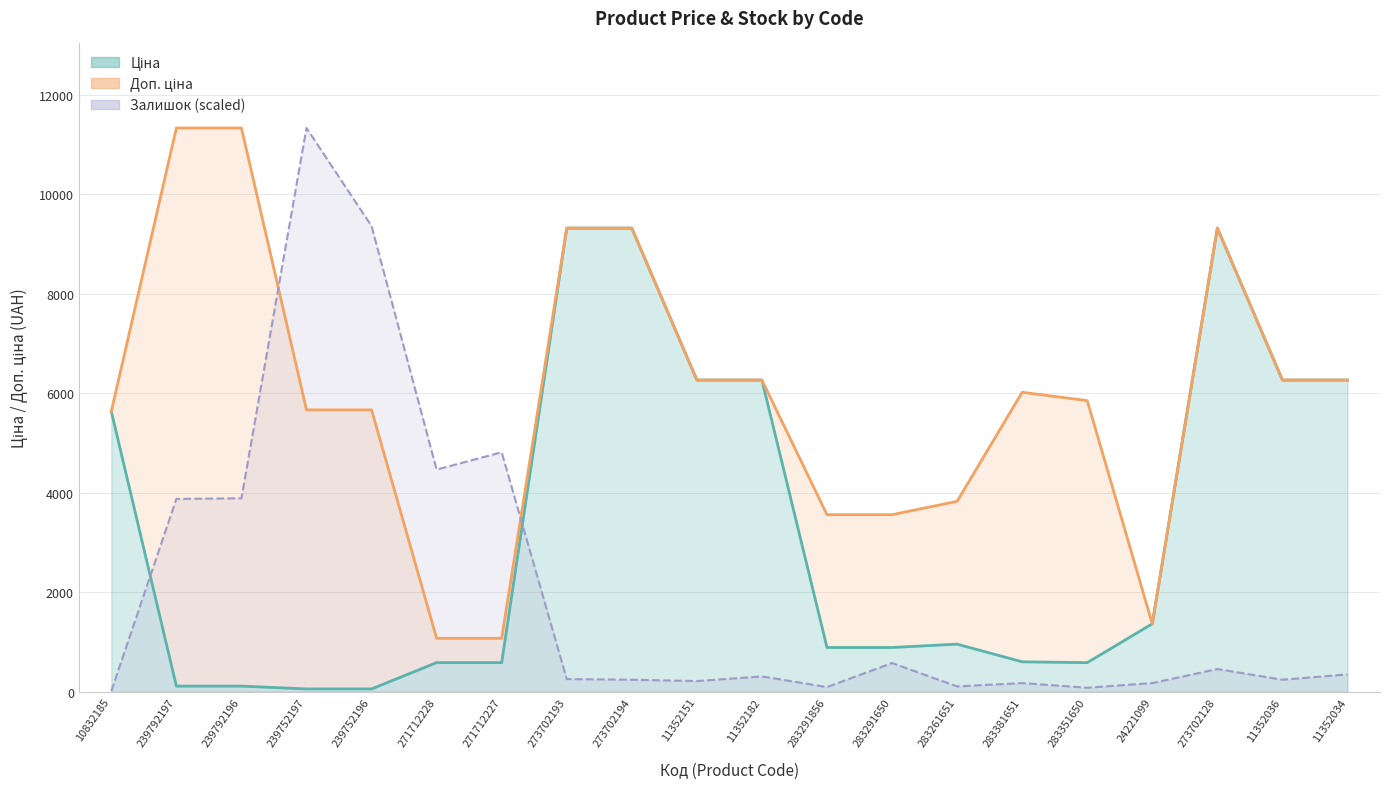

List the labels in order of Ціна value, largest first.

273702193, 273702194, 273702128, 11352151, 11352182, 11352036, 11352034, 10832185, 24221099, 283261651, 283291856, 283291650, 283381651, 271712228, 271712227, 283351650, 239792197, 239792196, 239752197, 239752196